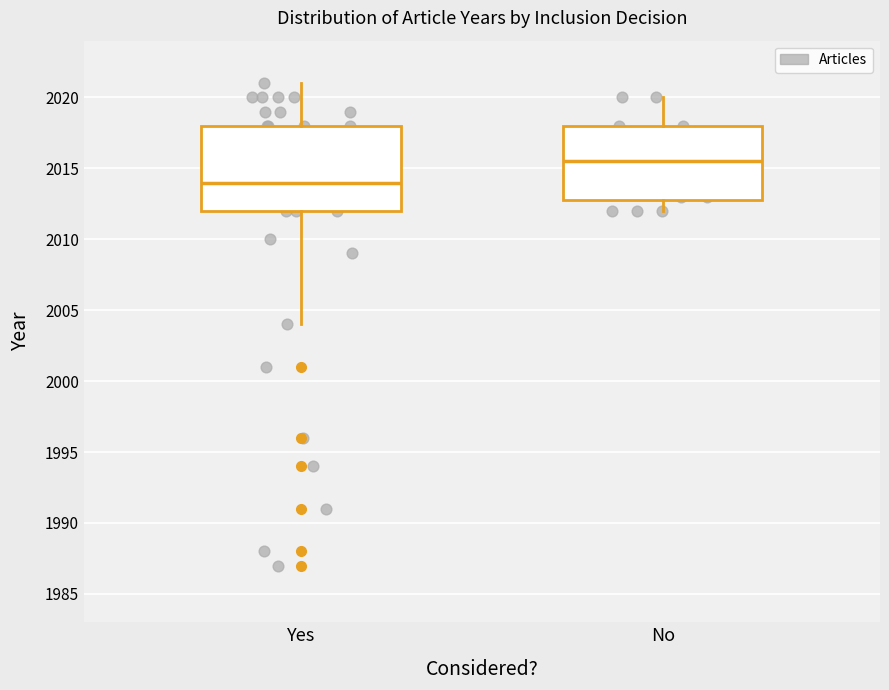

Reading left to right, transcribe this box plot: for each box, give where its median line is, the range the box spans, and where its two whiskers end, as read against the y-axis. The values are not printed on the chart, so give them approximately, as read against the axis.

Yes: median 2014.0, box 2012.0 to 2018.0, whiskers 2004.0 to 2021.0
No: median 2015.5, box 2013.0 to 2018.0, whiskers 2012.0 to 2020.0